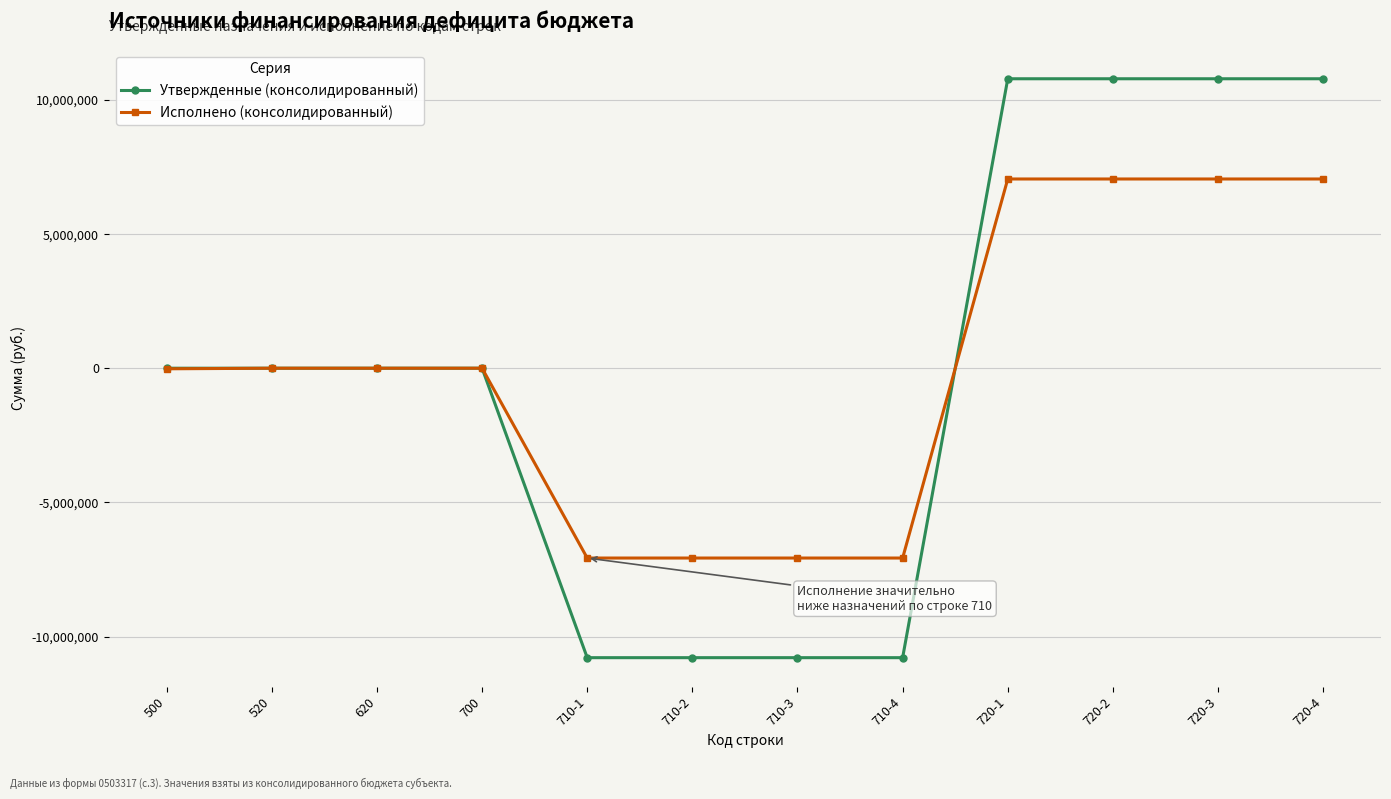

What is the sum of the Исполнено (консолидированный) values at 710-3 and 500?

-7095432.4